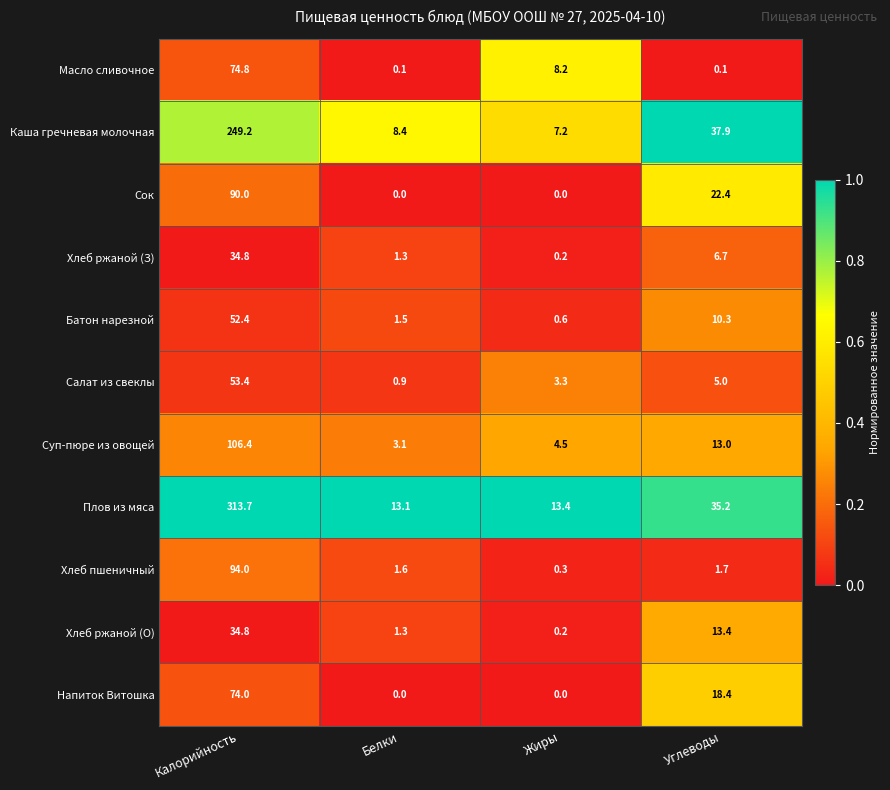

What is the maximum value shown in the chart?

313.7